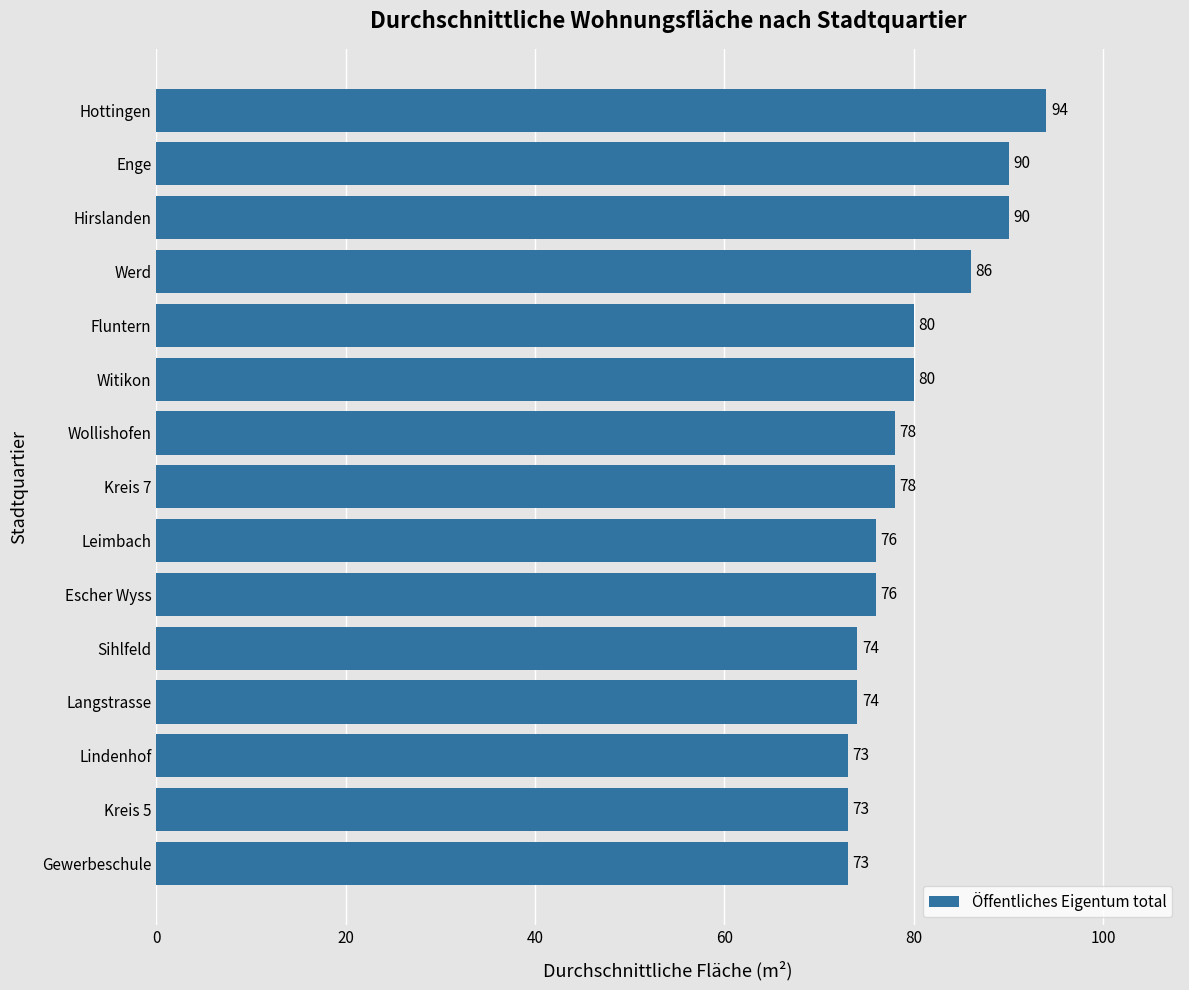

Reading bottom to top, what are all the values shown in this chart?

Gewerbeschule=73	Kreis 5=73	Lindenhof=73	Langstrasse=74	Sihlfeld=74	Escher Wyss=76	Leimbach=76	Kreis 7=78	Wollishofen=78	Witikon=80	Fluntern=80	Werd=86	Hirslanden=90	Enge=90	Hottingen=94